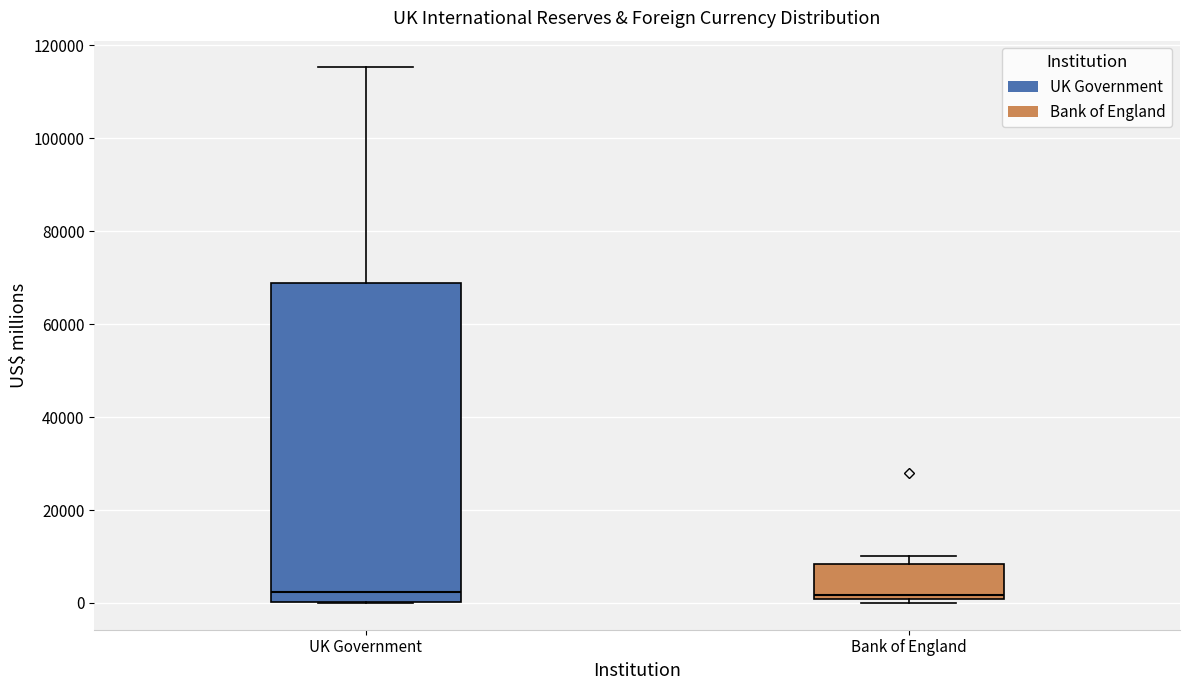

Reading left to right, read every box against the y-axis: the position of its median line, the range the box covers, and the ends of its whiskers. The values are not printed on the chart, so give them approximately, as read against the axis.

UK Government: median 2000, box 0 to 68000, whiskers 0 to 116000
Bank of England: median 2000, box 0 to 8000, whiskers 0 (just below the box's lower edge) to 10000